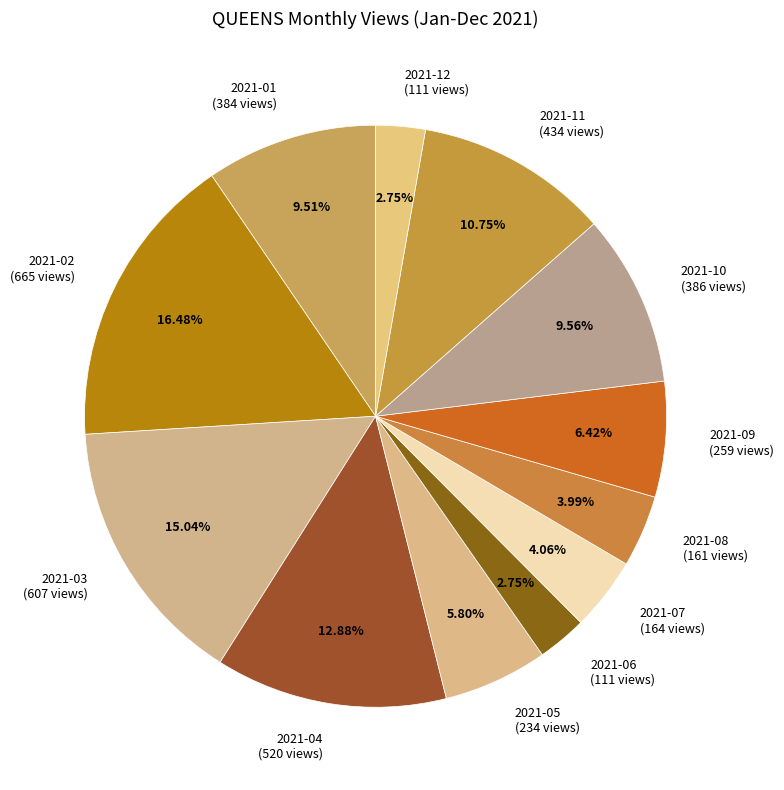

Combined, what portion of the pie is 2021-02 and 2021-09?

22.9%